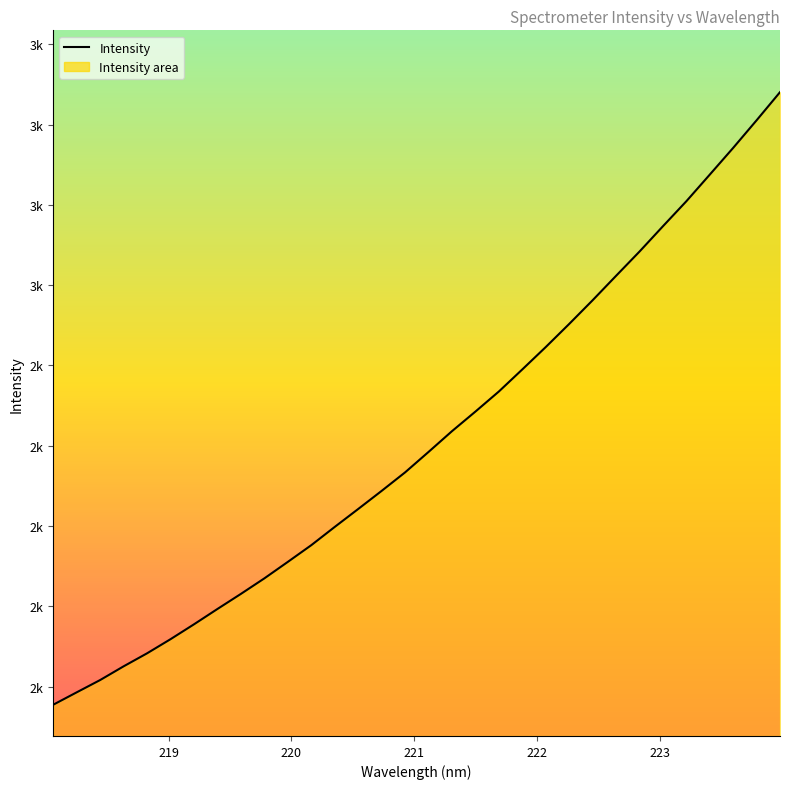

Is this an area chart (filled region under the line)?

Yes